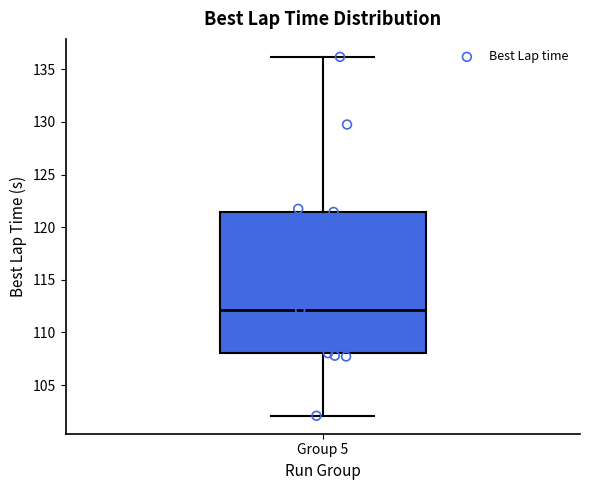

Transcribe this box plot: give where the median line is, the range the box spans, and where the two whiskers end, as read against the y-axis. The values are not printed on the chart, so give them approximately, as read against the axis.

median 112.0, box 108.0 to 121.5, whiskers 102.0 to 136.0